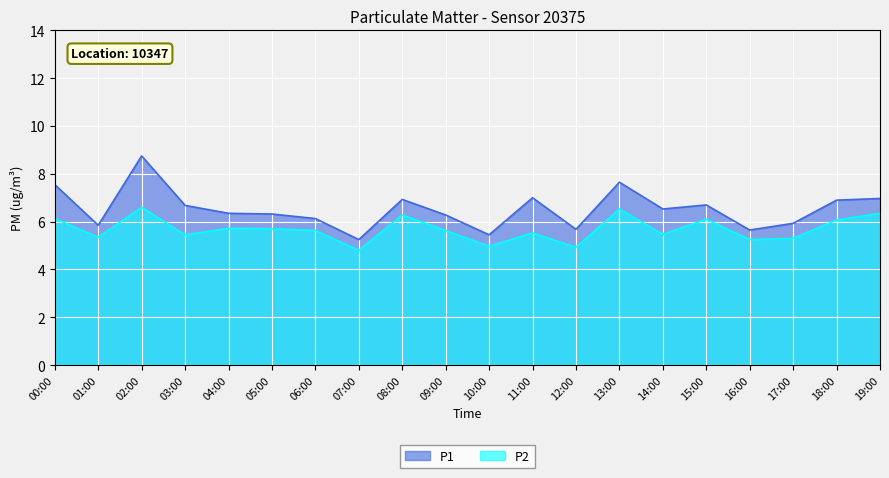

List the series in order of their overall mean, lowest first.

P2, P1